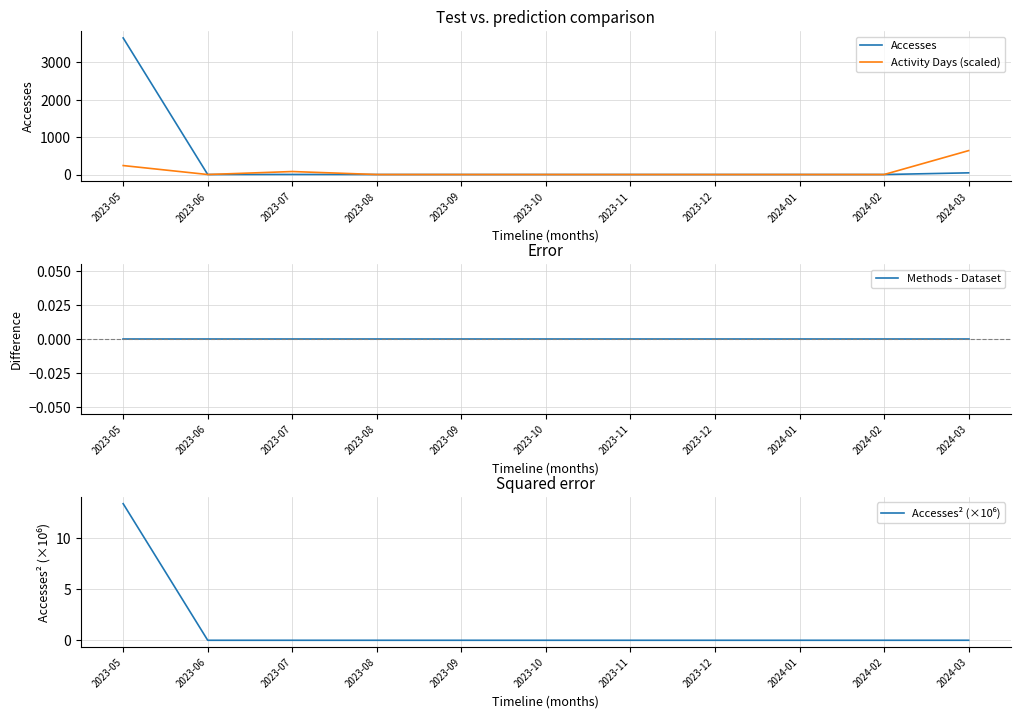

True or false: Methods - Dataset and Accesses cross at least once.

False